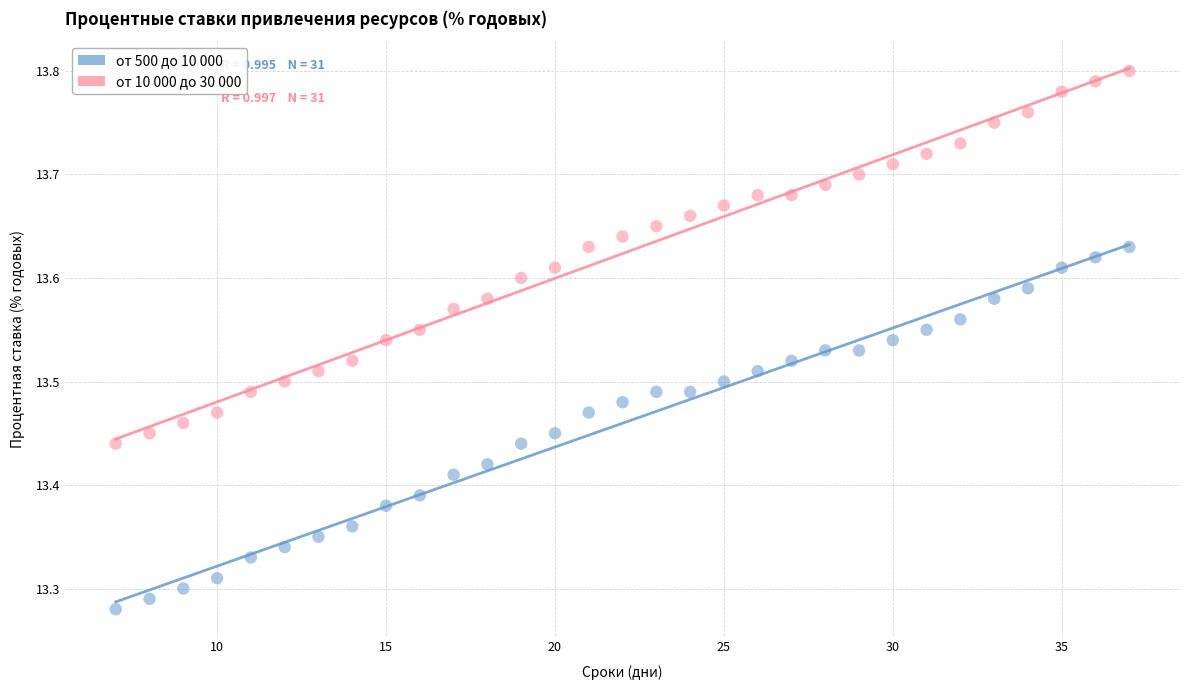

Across all data points, what is the range of X values (max minus min)?

30.0